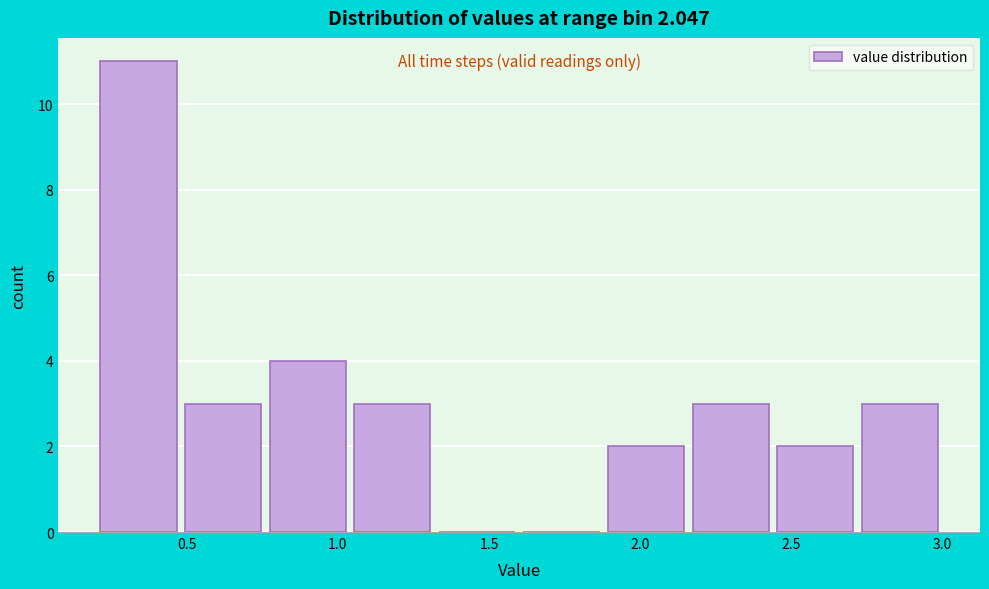

Which range on the x-axis has the tallest bar?

0.20 to 0.48